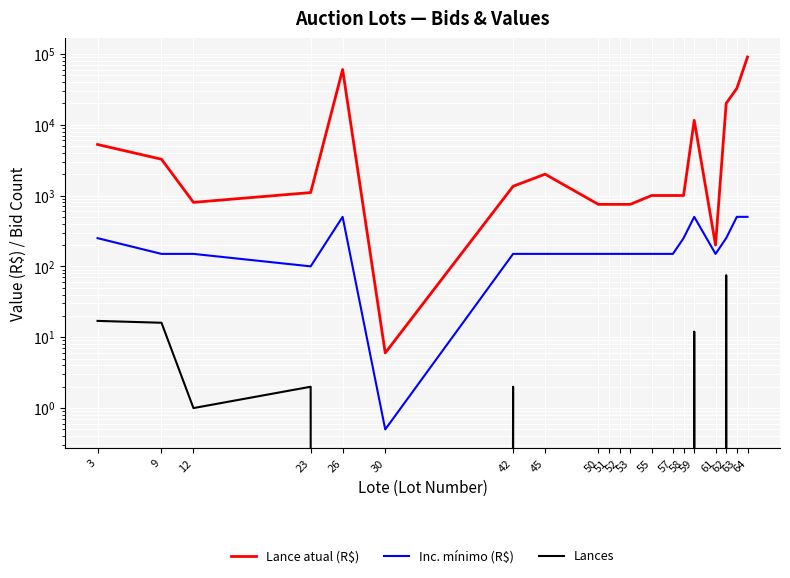

At which category does the chart reach its minimum across all series?

26